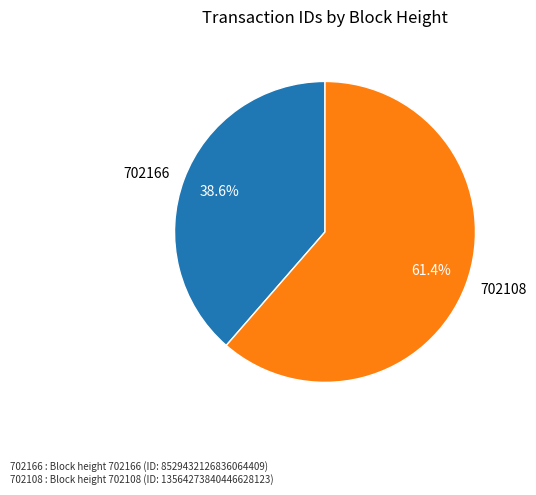

Is there any slice that represents more than half of the pie?

Yes